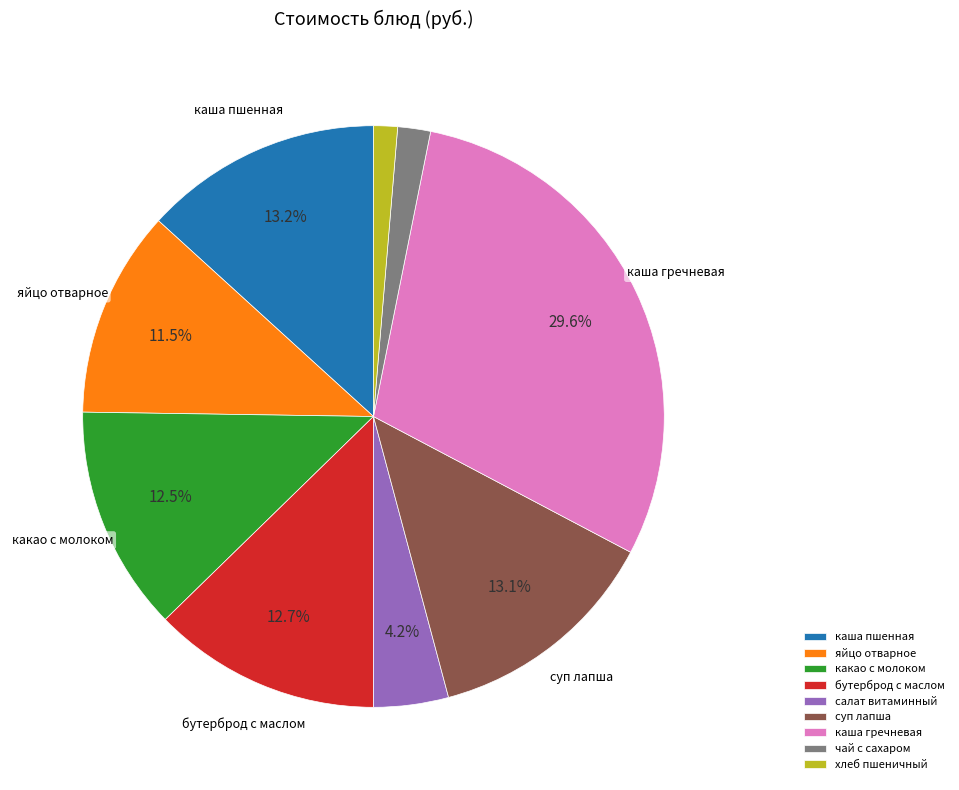

What is the largest slice in the pie chart?

каша гречневая